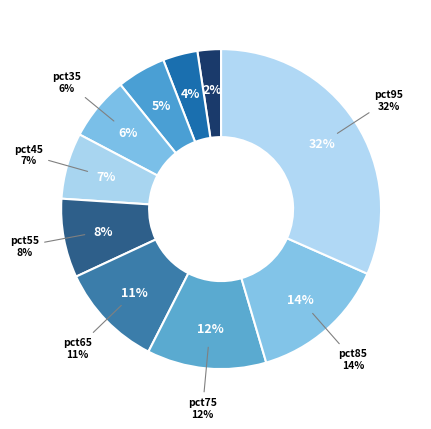

Which has a higher value, pct55 or pct45?

pct55